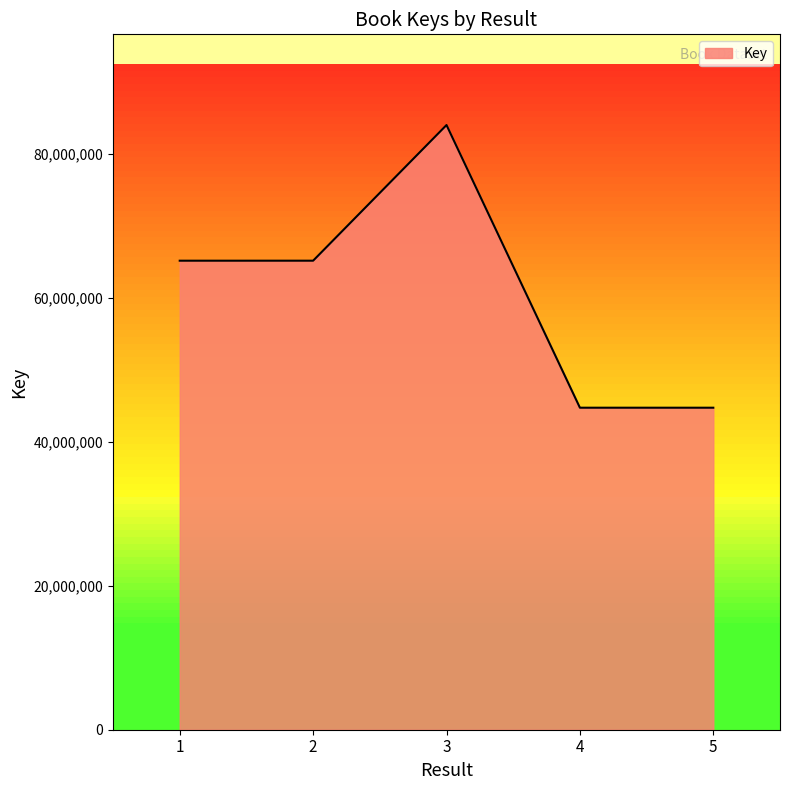

Is it true that the value at 1 is 65197552?

True